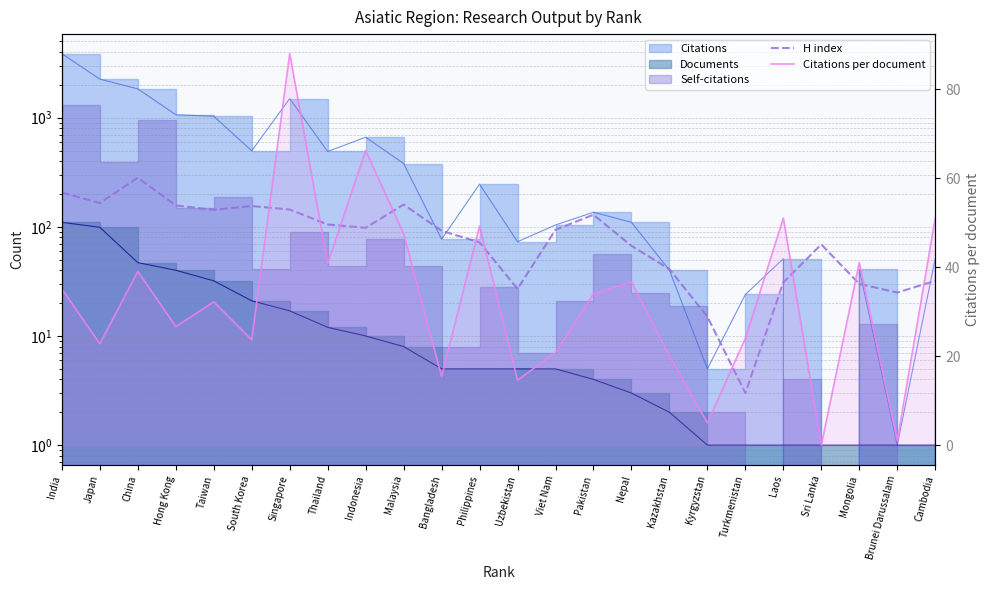

True or false: Citations per document has more than 2 interior local peaks.

True